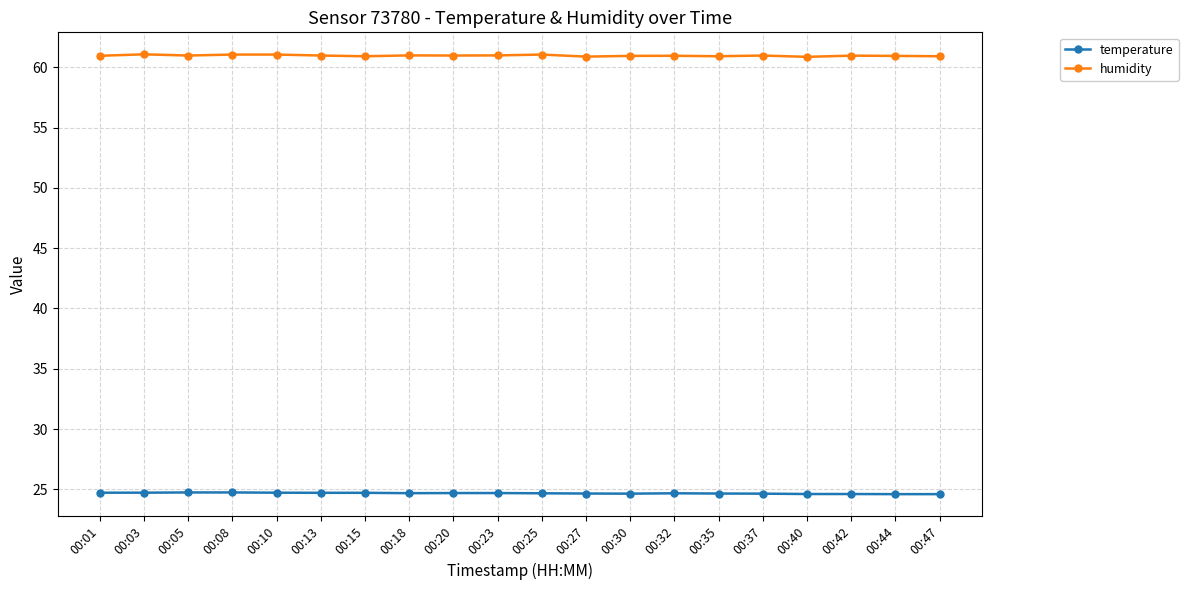

What is the difference between the maximum and minimum values in the humidity series?

0.2